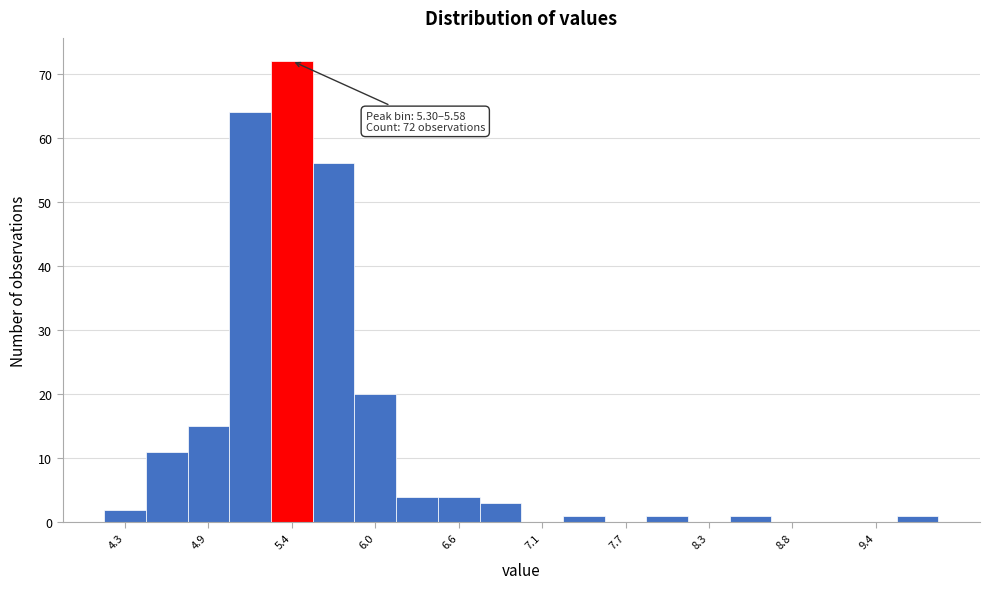

Read against the x-axis, roughly where is the centre of the tallest bar?

5.4